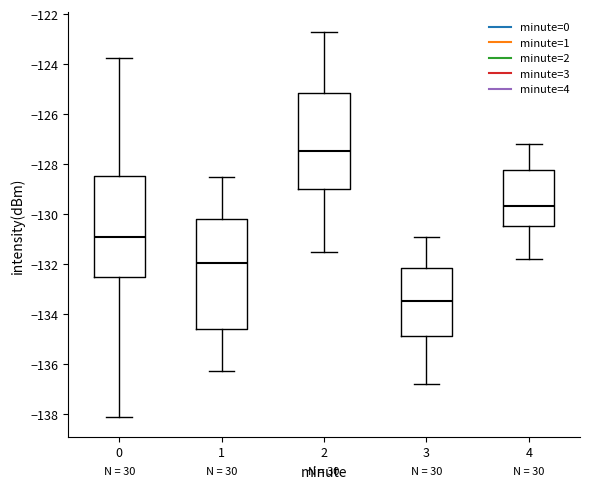

Reading left to right, read every box against the y-axis: the position of its median line, the range the box covers, and the ends of its whiskers. The values are not printed on the chart, so give them approximately, as read against the axis.

0: median -131.0, box -132.6 to -128.4, whiskers -138.2 to -123.8
1: median -132.0, box -134.6 to -130.2, whiskers -136.2 to -128.4
2: median -127.4, box -129.0 to -125.2, whiskers -131.4 to -122.6
3: median -133.4, box -134.8 to -132.2, whiskers -136.8 to -130.8
4: median -129.6, box -130.4 to -128.2, whiskers -131.8 to -127.2